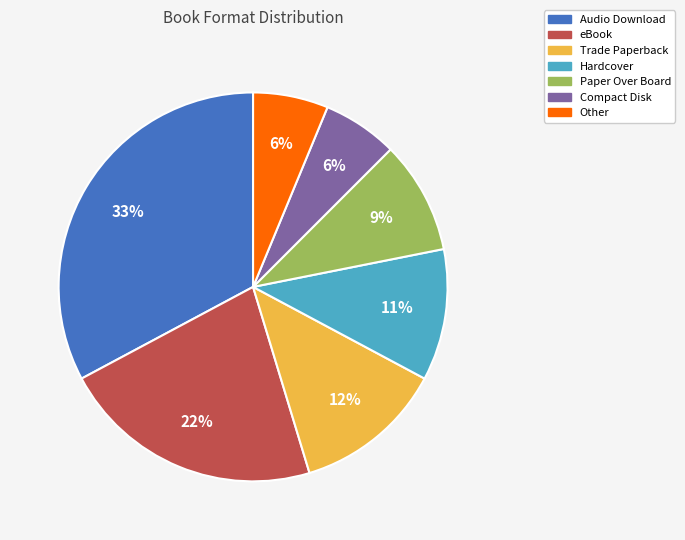

What percentage is the Hardcover slice, to the nearest percent?

11%